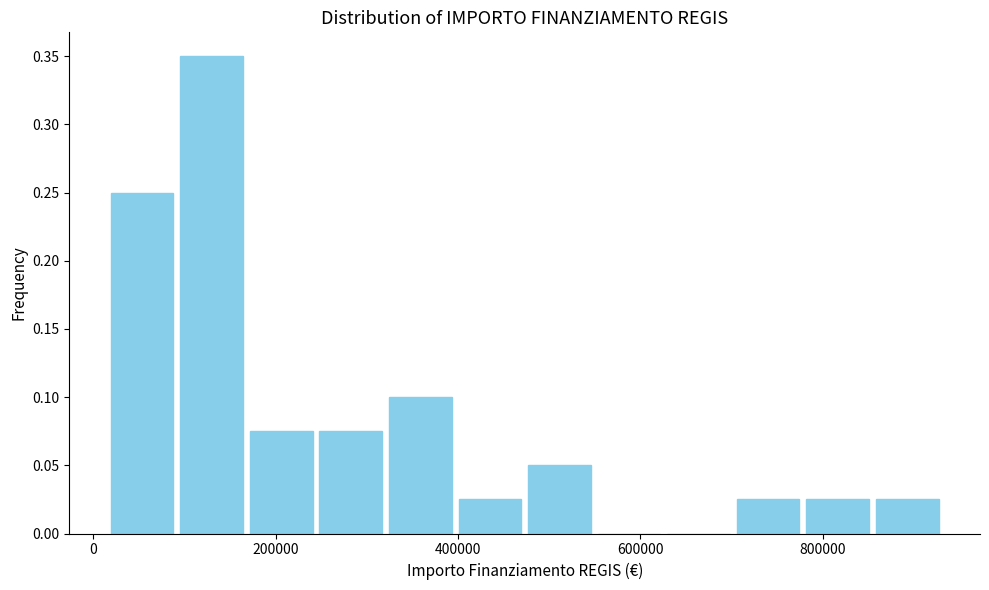

Around what value on the x-axis is the tallest bar? Give the approximate position of its centre, as read against the axis.

120000